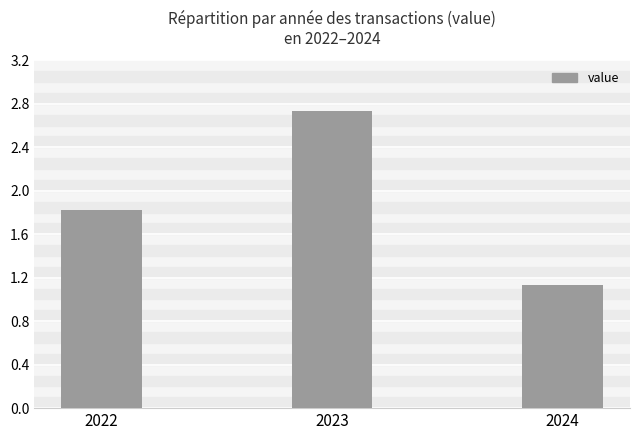

What is the change in value from 2022 to 2023?

+0.9